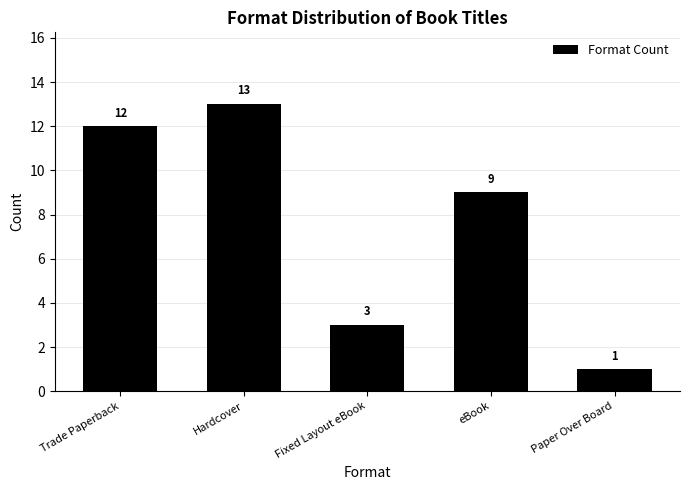

Which has a higher value, Hardcover or Paper Over Board?

Hardcover